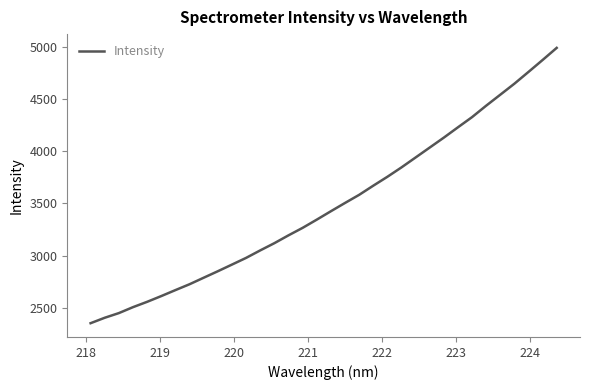

What is the minimum value shown in the chart?

2351.3